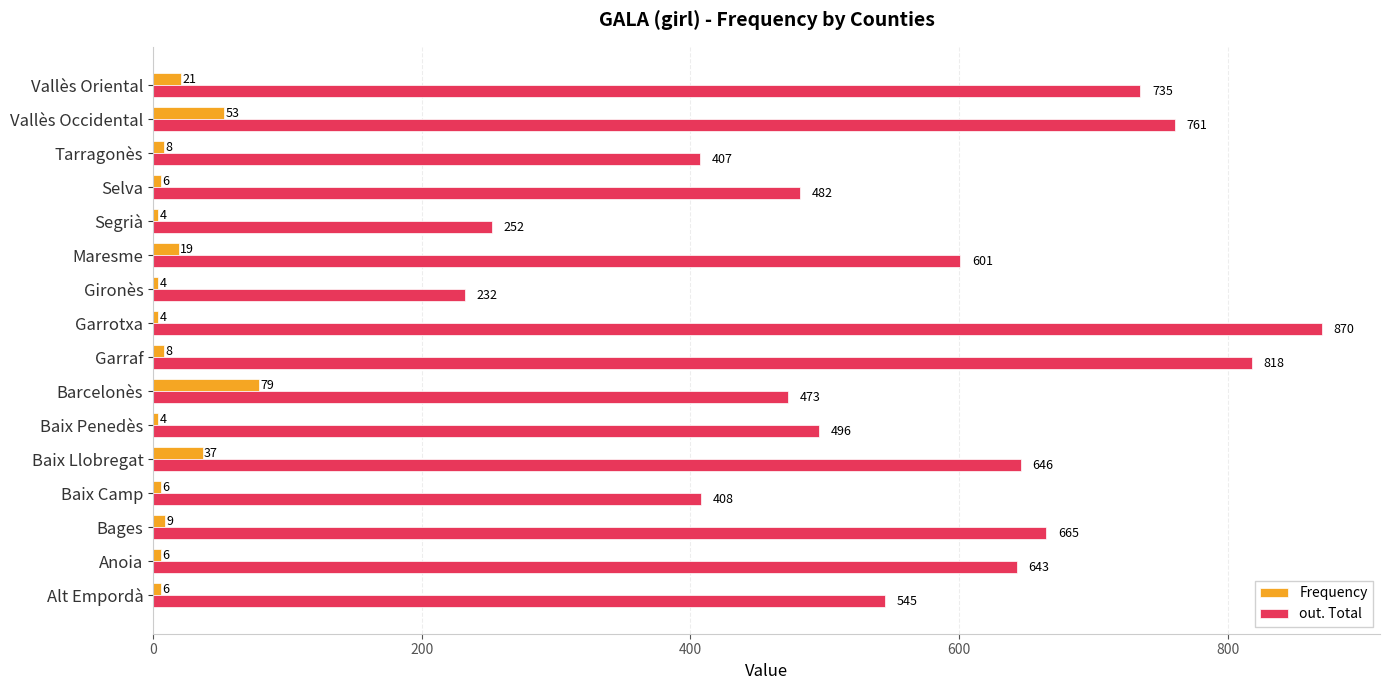

Which series changed the most between Anoia and Tarragonès?

out. Total